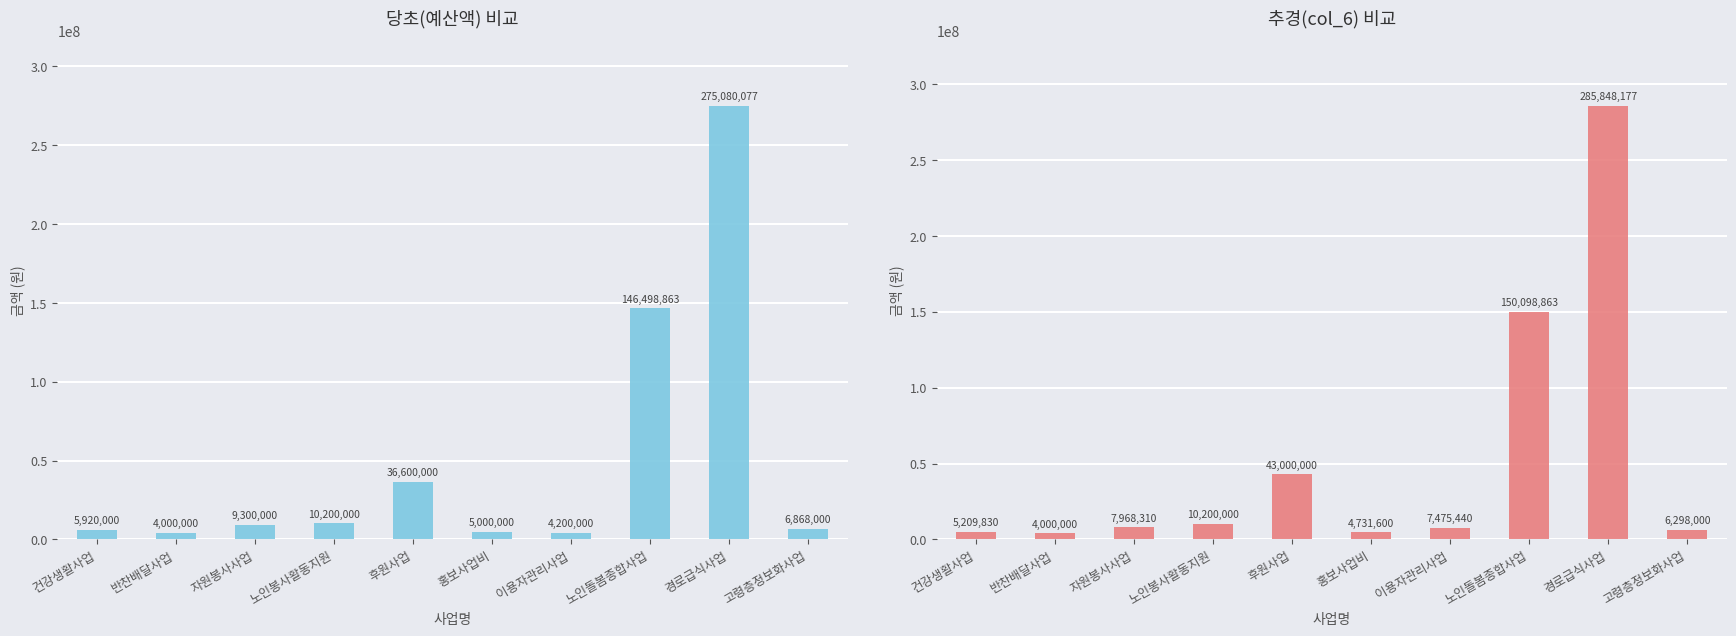

How many categories are shown in the chart?

10